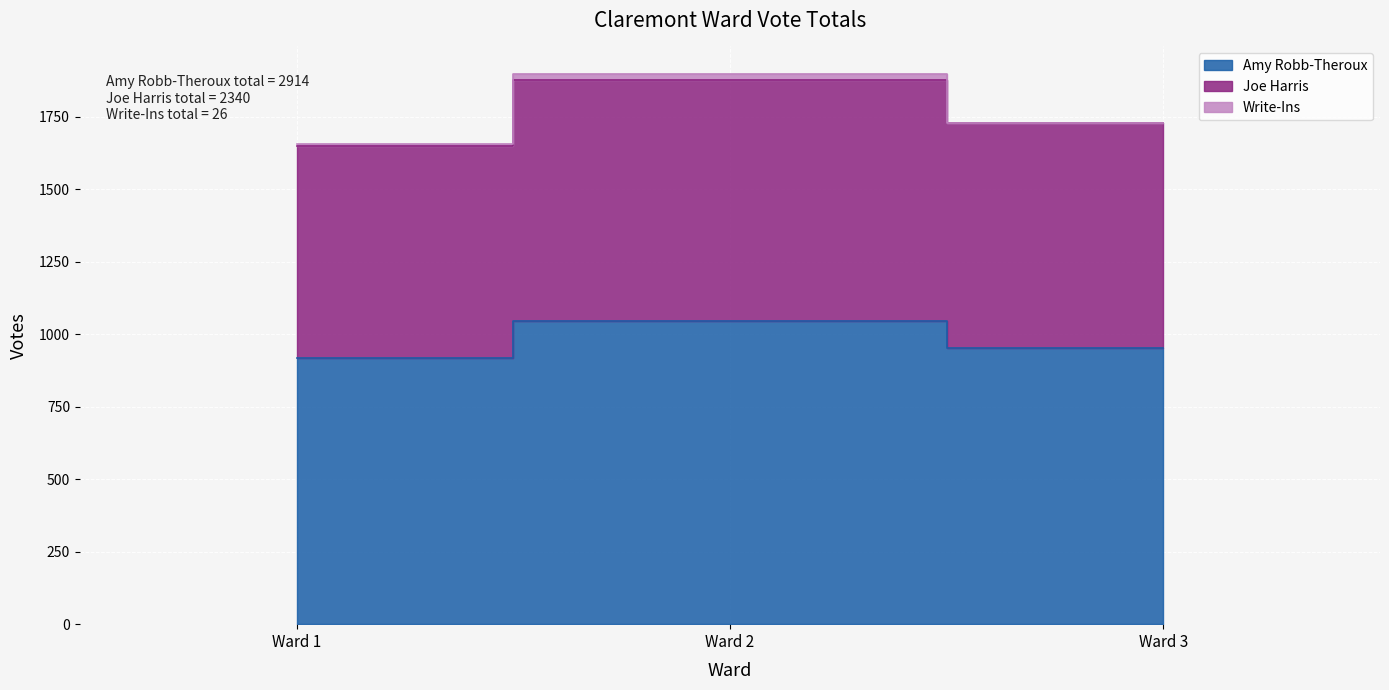

Which category has the highest value across all series?

Ward 2